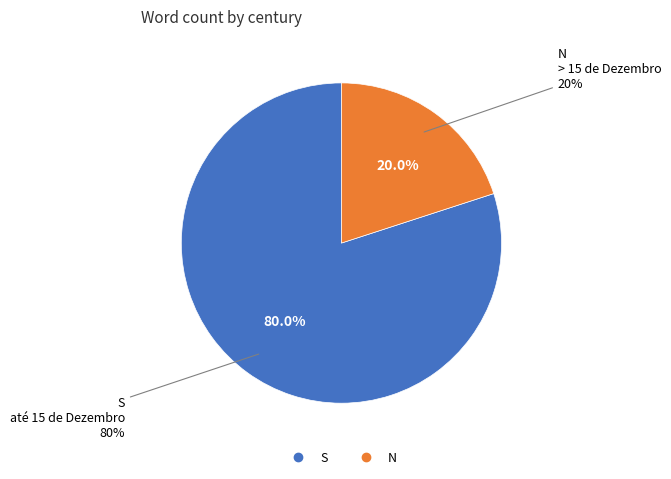

Is it true that N is 12% of the pie?

False